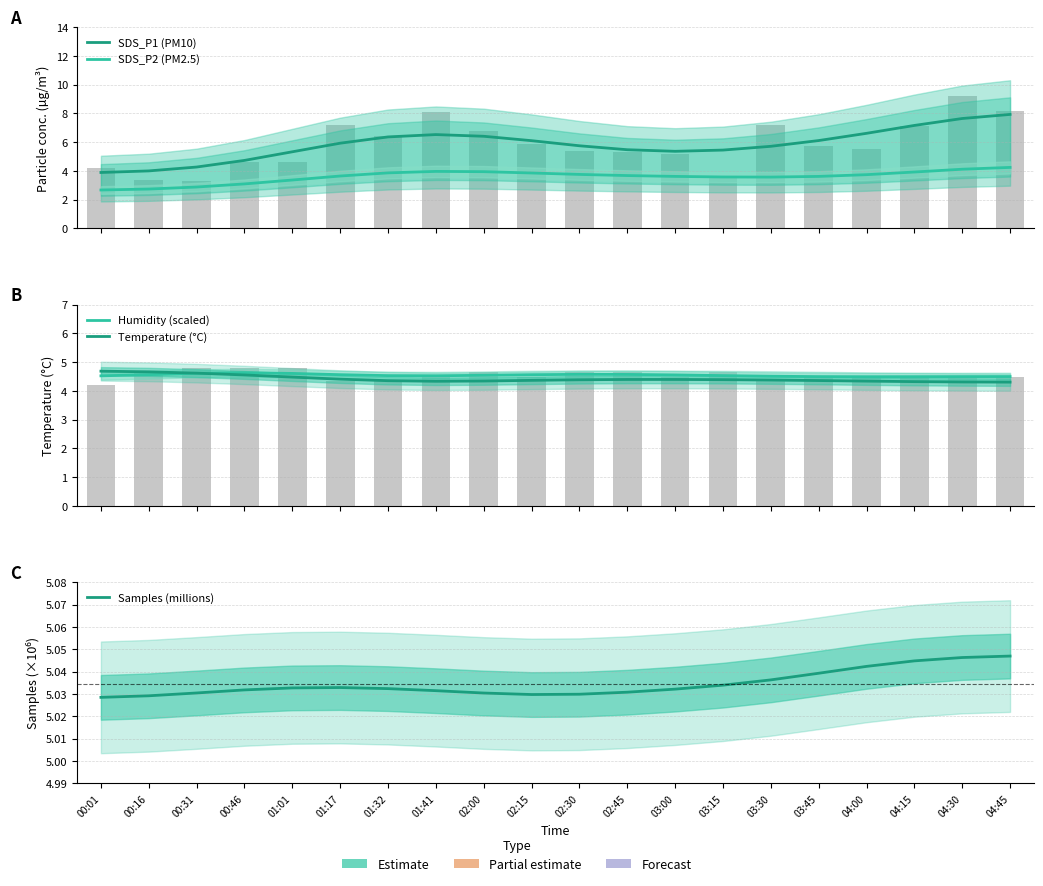

The value of Temperature (°C) at 01:17 is 1.0. True or false?

False